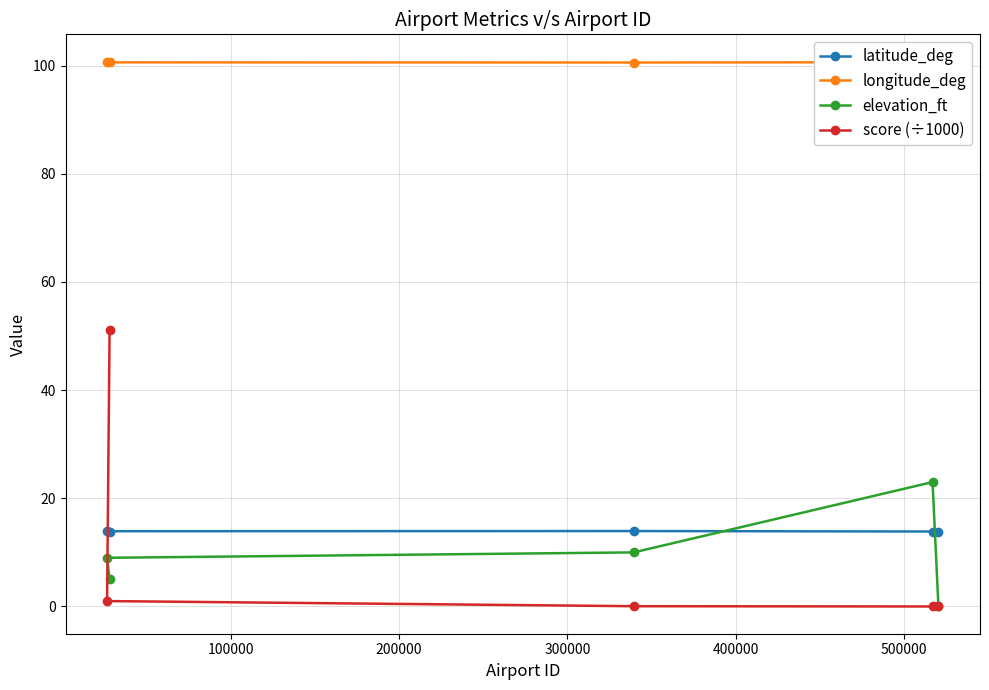

What is the value of the latitude_deg point at the 3rd from the left?

13.9